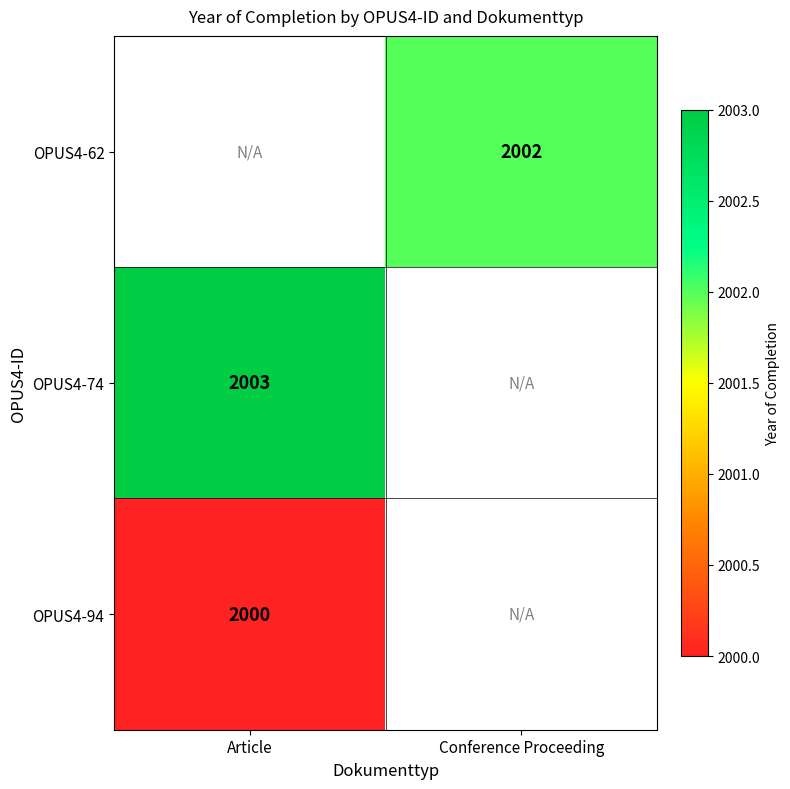

Is it true that OPUS4-74 equals 2003 at Article?

True